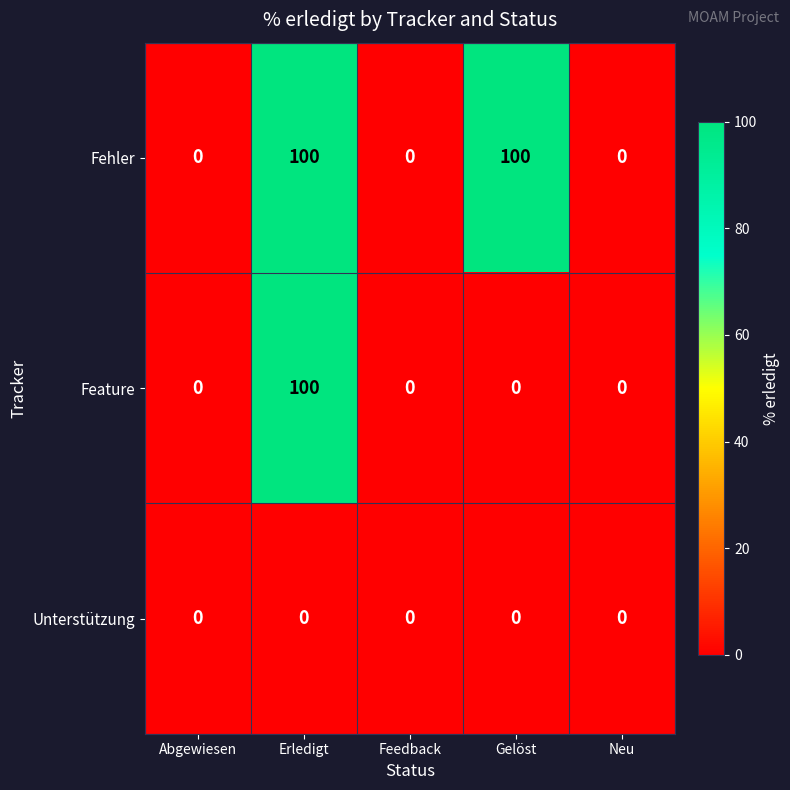

Count the number of categories in the chart.

5